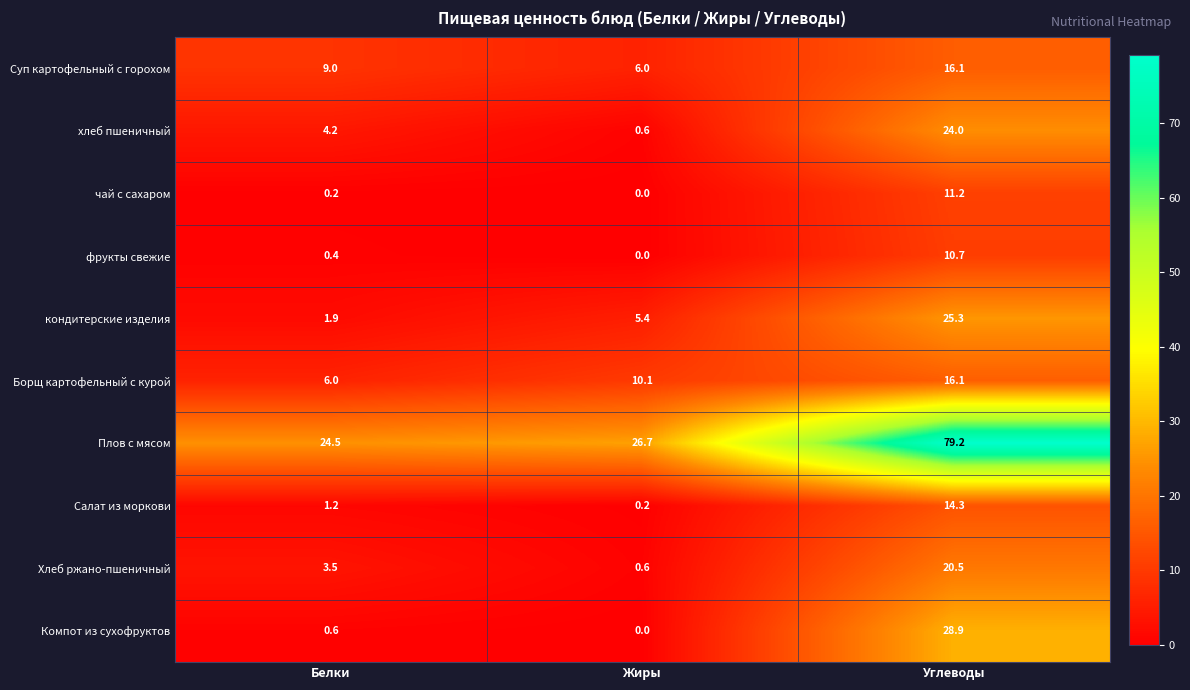

Where is Компот из сухофруктов nearest to the value 14?

Белки